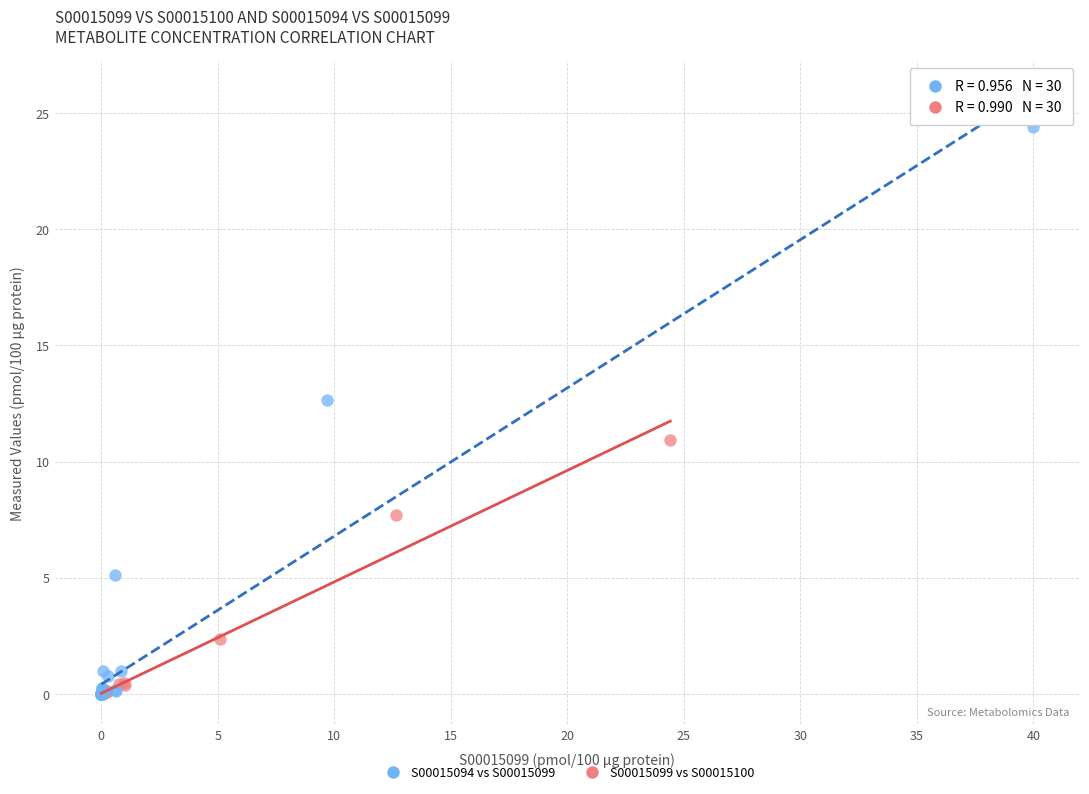

What are all the series names shown in the legend?

S00015094 vs S00015099, S00015099 vs S00015100